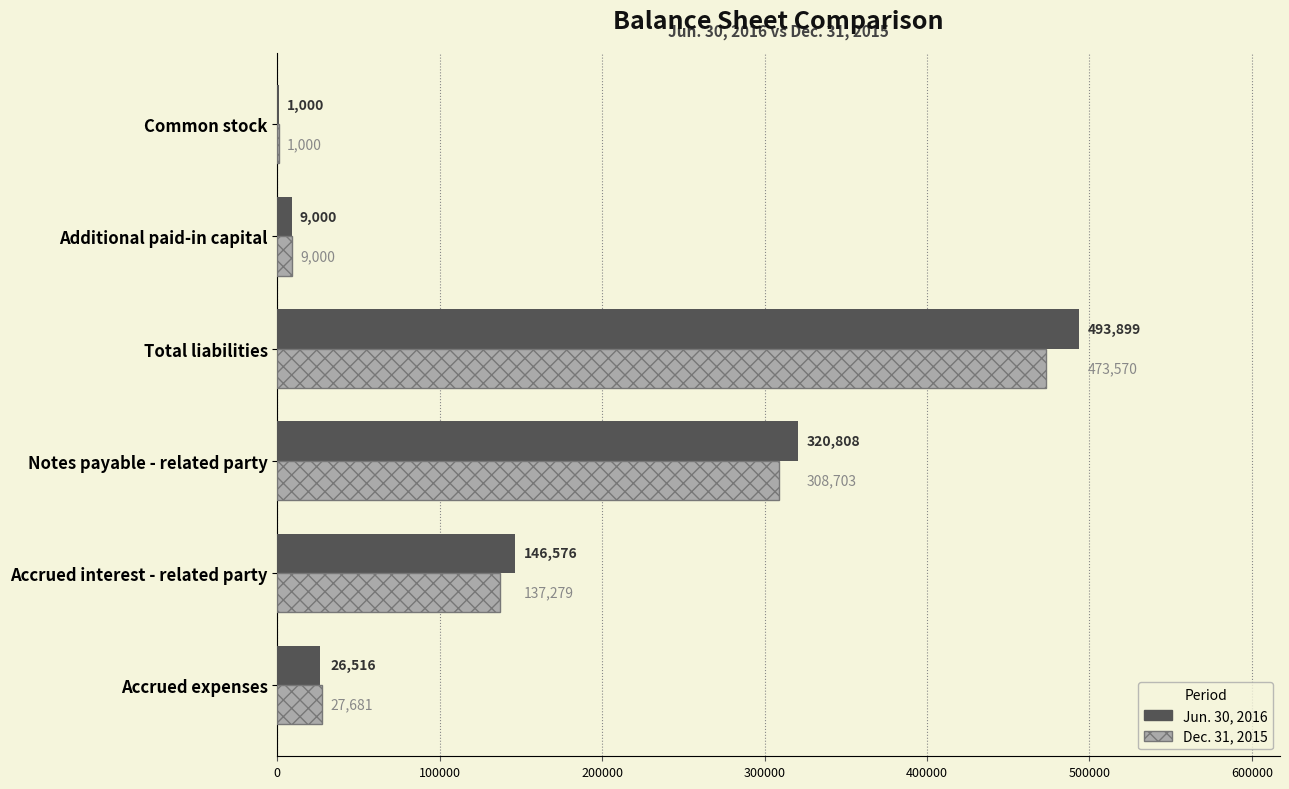

Which series has the largest total across all categories?

Jun. 30, 2016